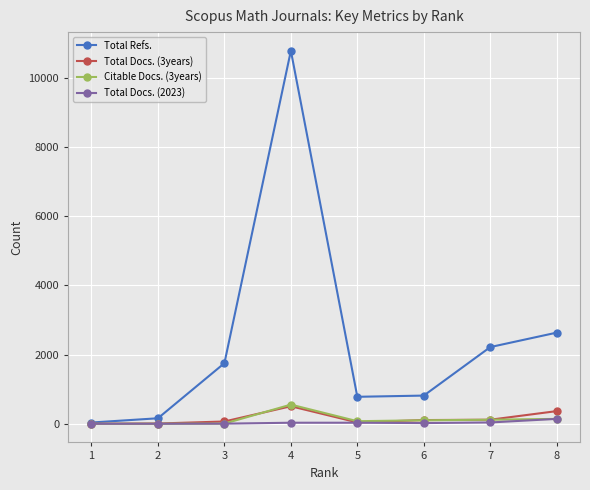

At which category is the sum across all series the highest?

4